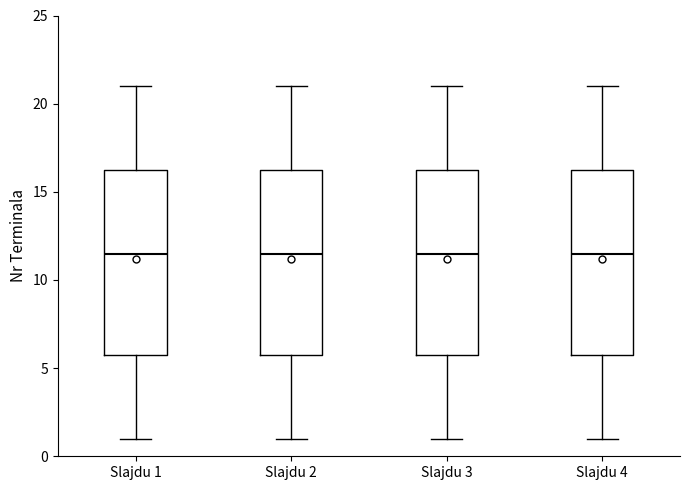

Reading left to right, read every box against the y-axis: the position of its median line, the range the box covers, and the ends of its whiskers. The values are not printed on the chart, so give them approximately, as read against the axis.

Slajdu 1: median 11.5, box 6.0 to 16.5, whiskers 1.0 to 21.0
Slajdu 2: median 11.5, box 6.0 to 16.5, whiskers 1.0 to 21.0
Slajdu 3: median 11.5, box 6.0 to 16.5, whiskers 1.0 to 21.0
Slajdu 4: median 11.5, box 6.0 to 16.5, whiskers 1.0 to 21.0